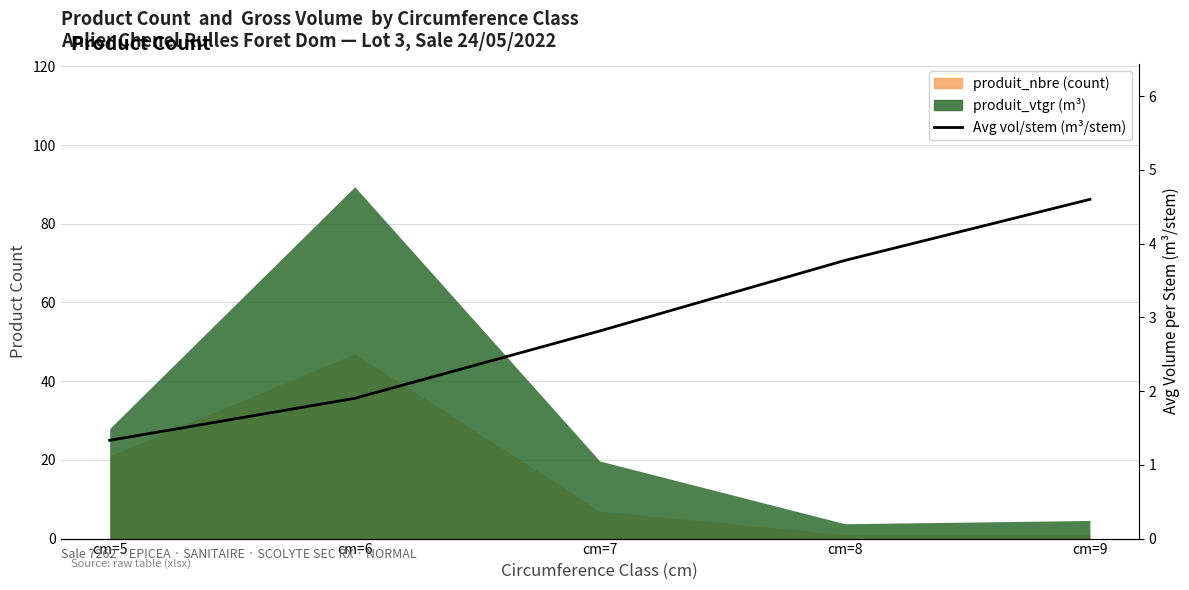

List the labels in order of value, largest first.

cm=9, cm=8, cm=7, cm=6, cm=5